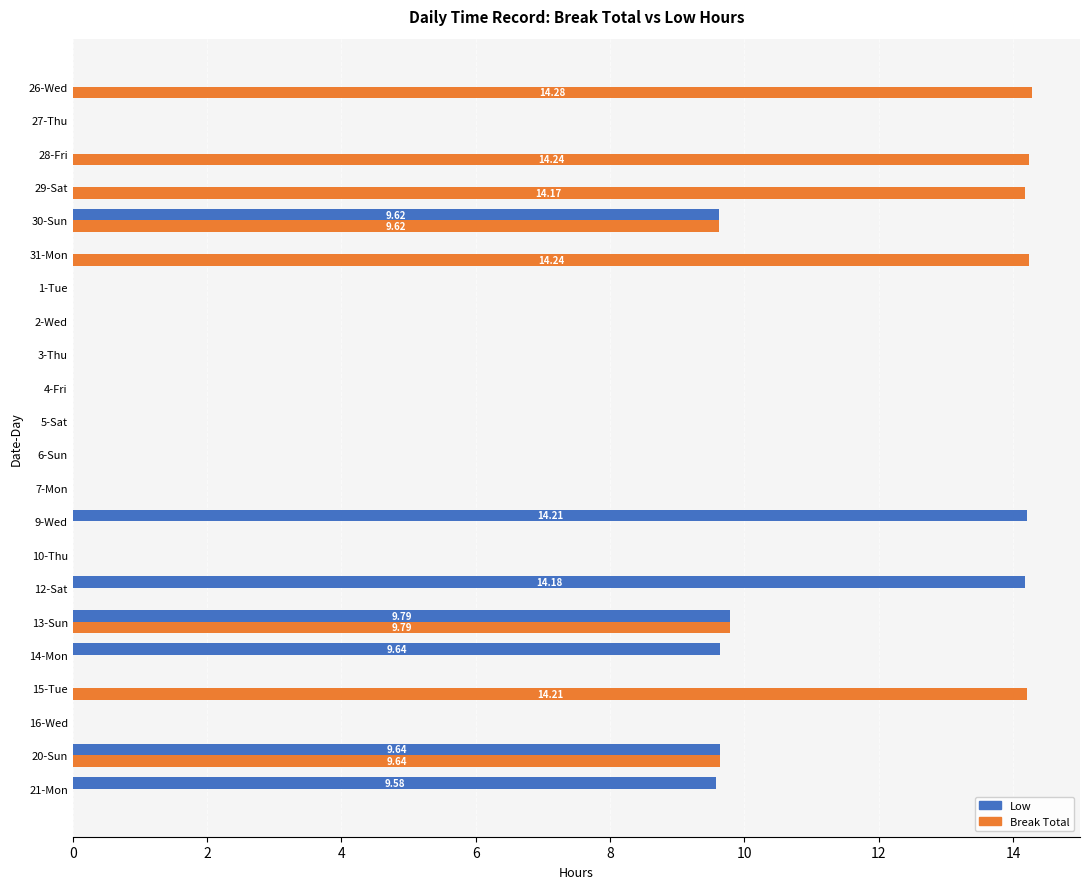

Between 31-Mon and 3-Thu, which series saw the biggest shift?

Break Total